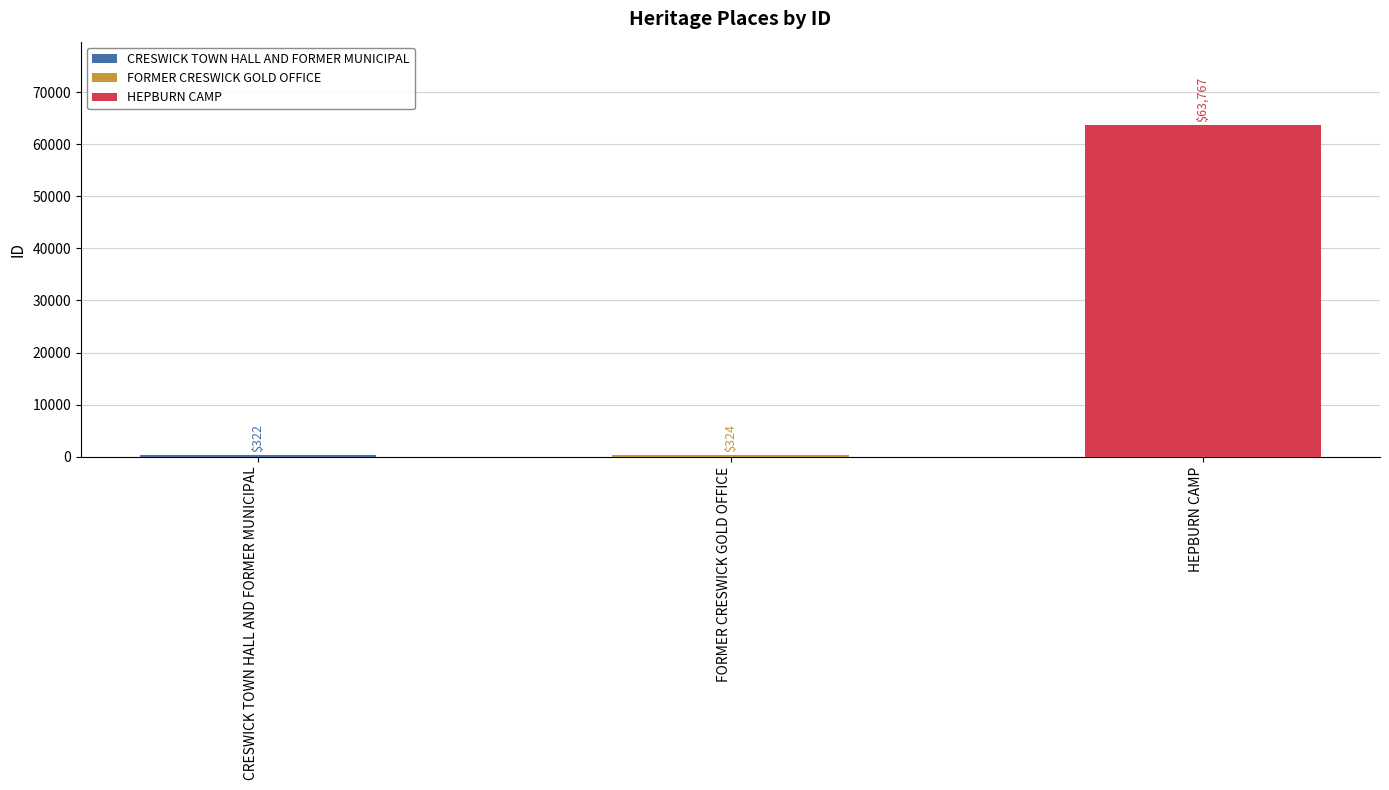

What is the value of the 1st bar from the left?

322